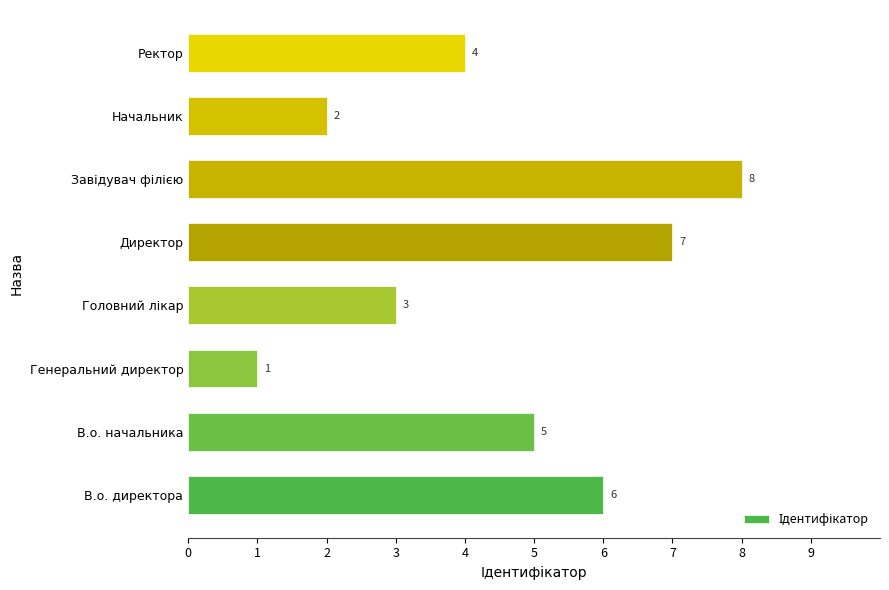

What is the sum of all values?

36